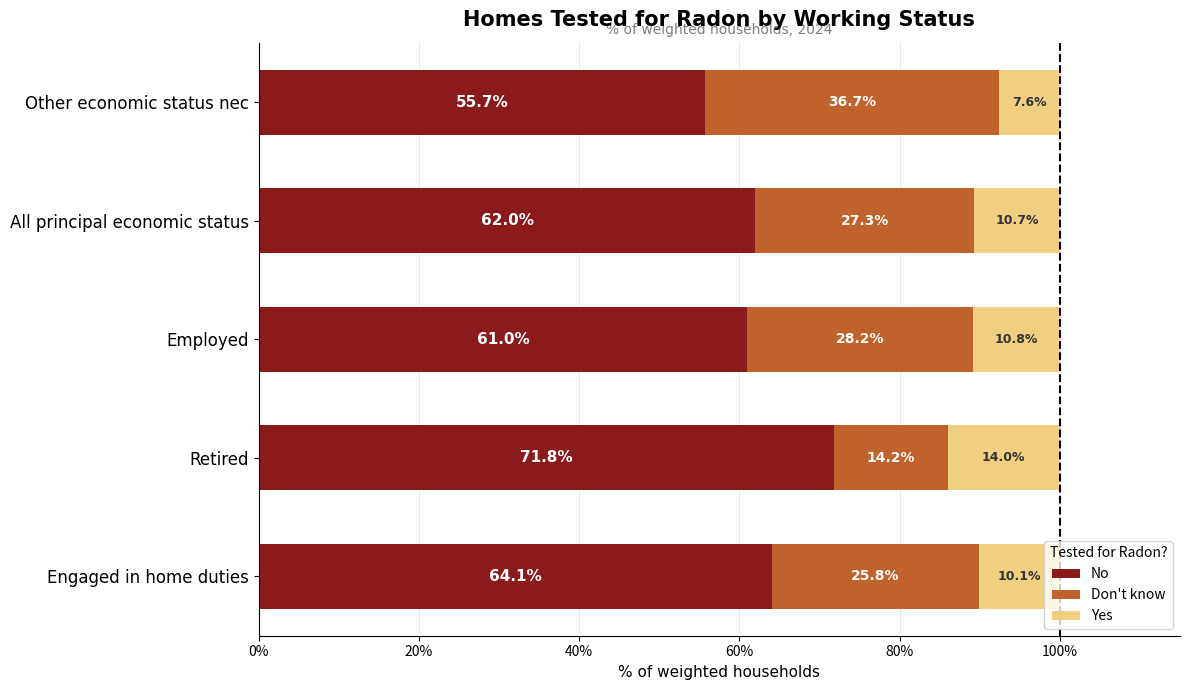

Which category has the lowest value in the No series?

Other economic status nec